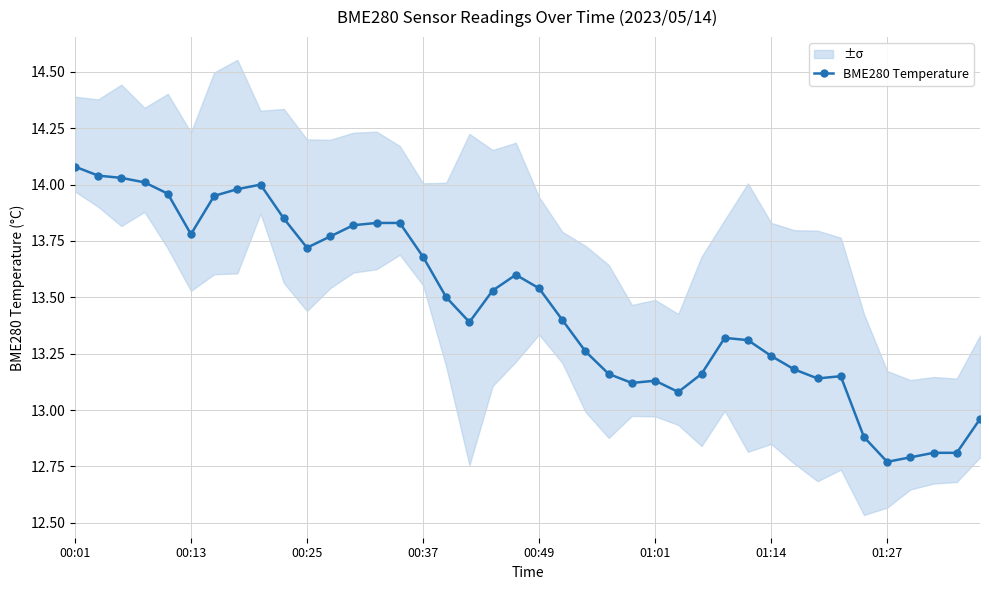

At which category does the data reach its first local peak?

8